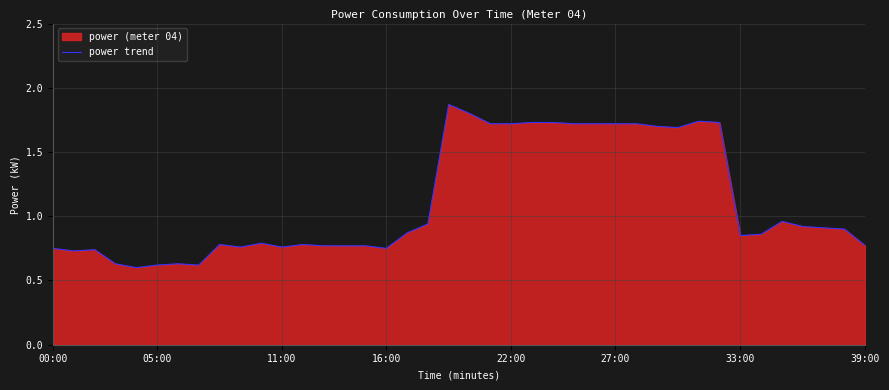

Reading left to right, transcribe all the data shown in this chart.

0.8	0.7	0.7	0.6	0.6	0.6	0.6	0.6	0.8	0.8	0.8	0.8	0.8	0.8	0.8	0.8	0.8	0.9	0.9	1.9	1.8	1.7	1.7	1.7	1.7	1.7	1.7	1.7	1.7	1.7	1.7	1.7	1.7	0.8	0.9	1.0	0.9	0.9	0.9	0.8